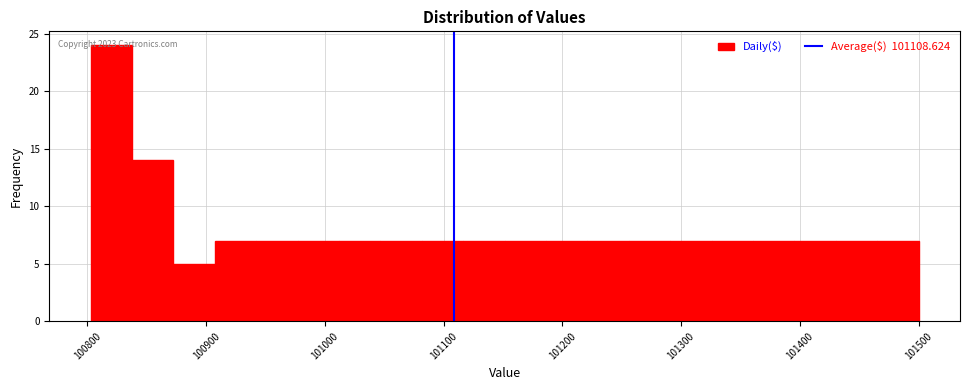

Read against the x-axis, roughly where is the centre of the tallest bar?

100820